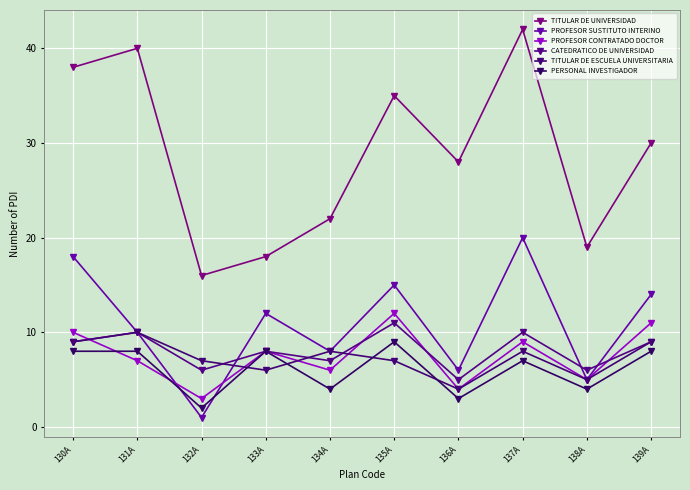

Does the chart have visible grid lines?

Yes